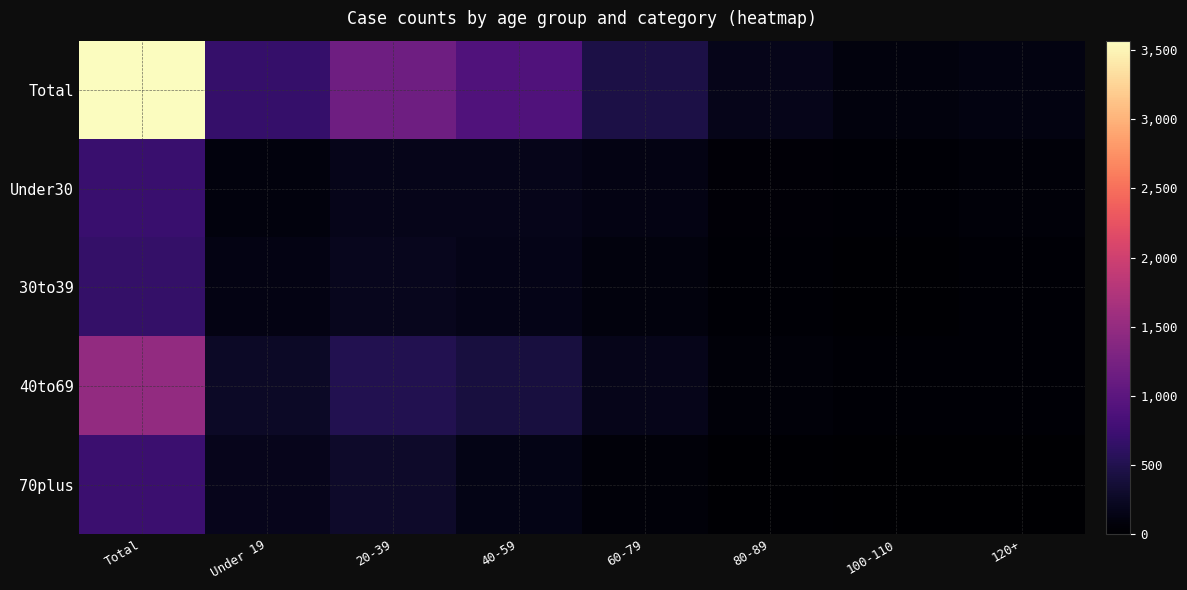

Reading left to right, transcribe all the data shown in this chart.

Total: Total=3570	Under 19=677	20-39=1161	40-59=896	60-79=450	80-89=177	100-110=87	120+=122
Under30: Total=704	Under 19=93	20-39=171	40-59=169	60-79=129	80-89=54	100-110=31	120+=57
30to39: Total=662	Under 19=131	20-39=196	40-59=167	60-79=88	80-89=36	100-110=16	120+=28
40to69: Total=1481	Under 19=260	20-39=504	40-59=411	60-79=175	80-89=69	100-110=34	120+=28
70plus: Total=723	Under 19=193	20-39=290	40-59=149	60-79=58	80-89=18	100-110=6	120+=9